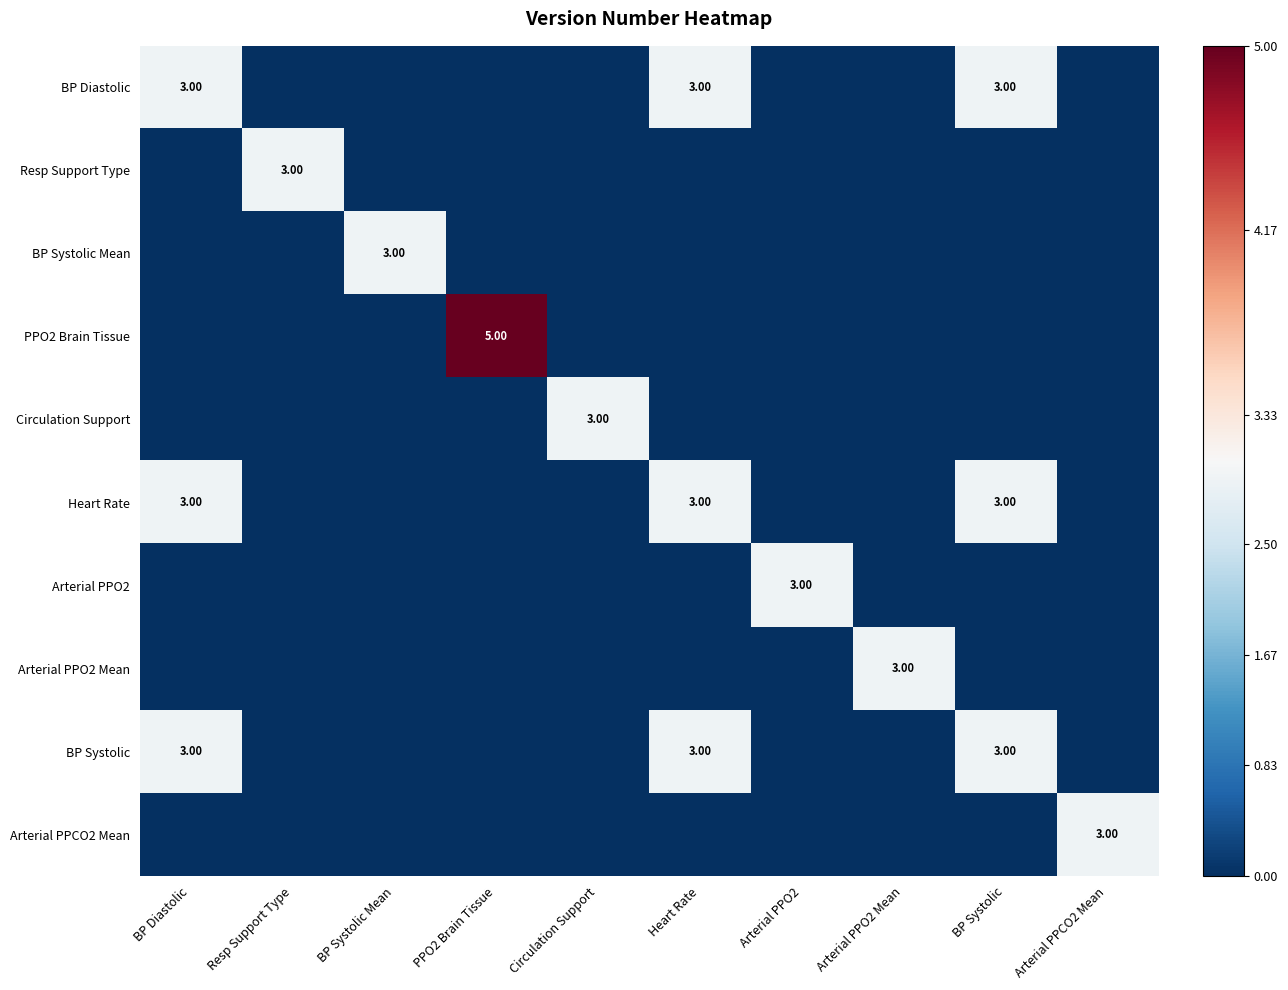

Between PPO2 Brain Tissue and Arterial PPO2, which is larger?

PPO2 Brain Tissue